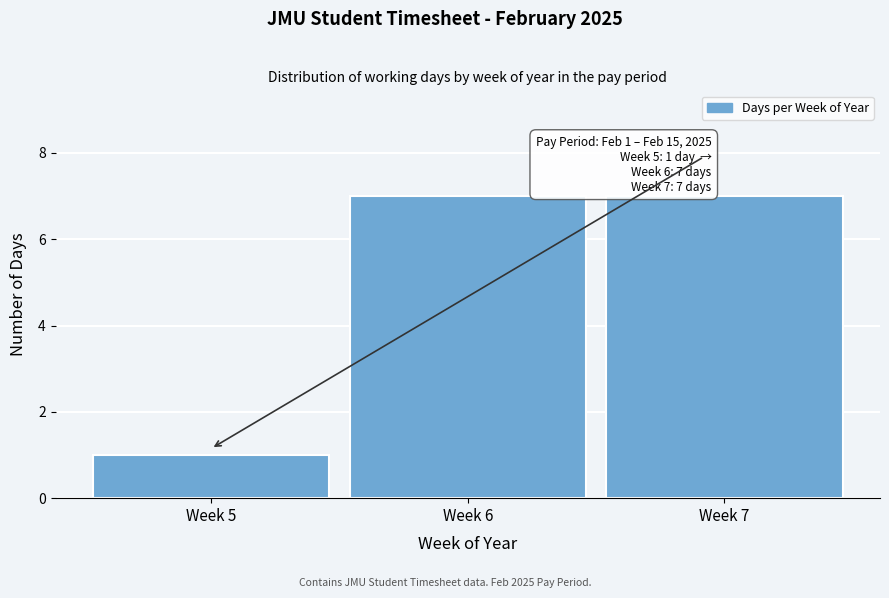

Reading left to right, list all the values displayed in this chart.

1	7	7